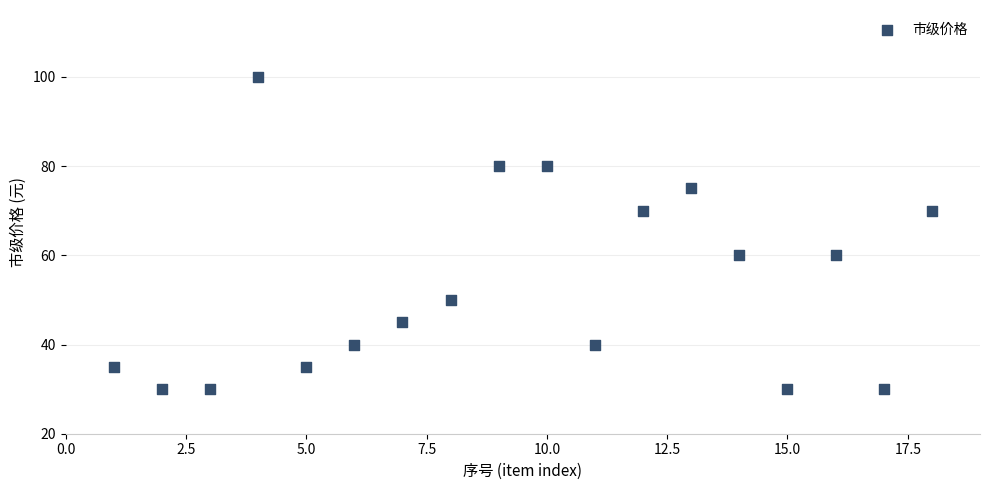

What is the range of Y values (max minus min)?

70